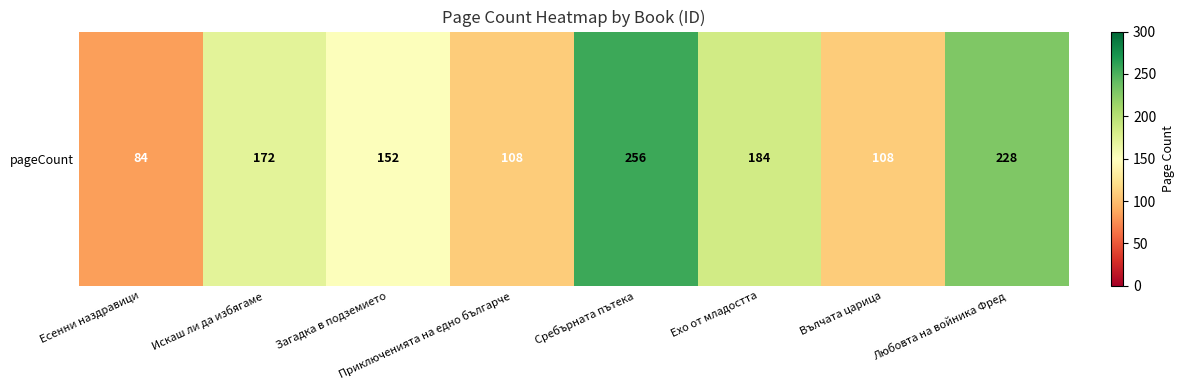

List the labels in order of value, smallest first.

Есенни наздравици, Приключенията на едно българче, Вълчата царица, Загадка в подземието, Искаш ли да избягаме, Ехо от младостта, Любовта на войника Фред, Сребърната пътека